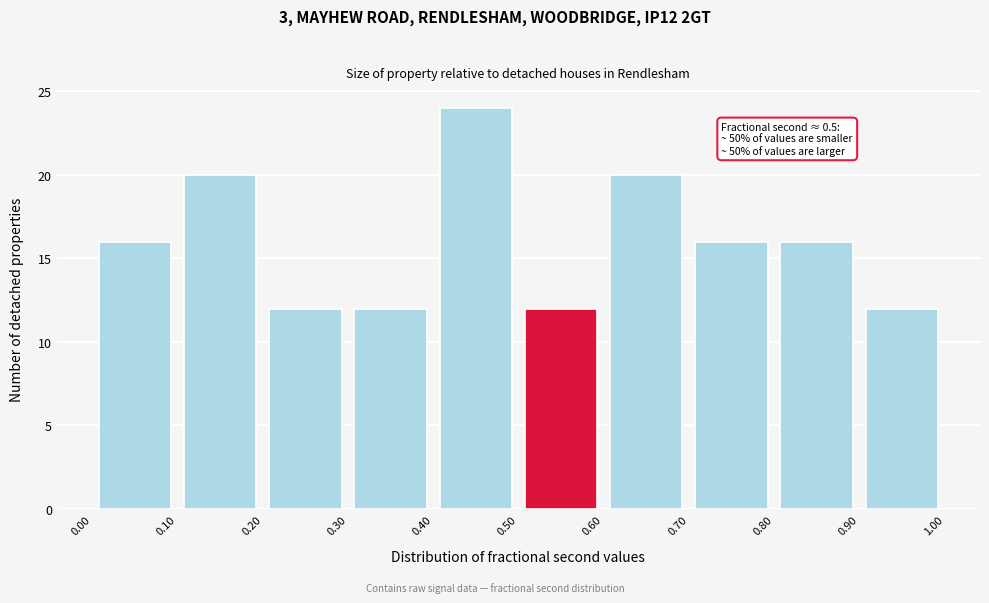

Over which range of the x-axis is the bar tallest?

0.40 to 0.50